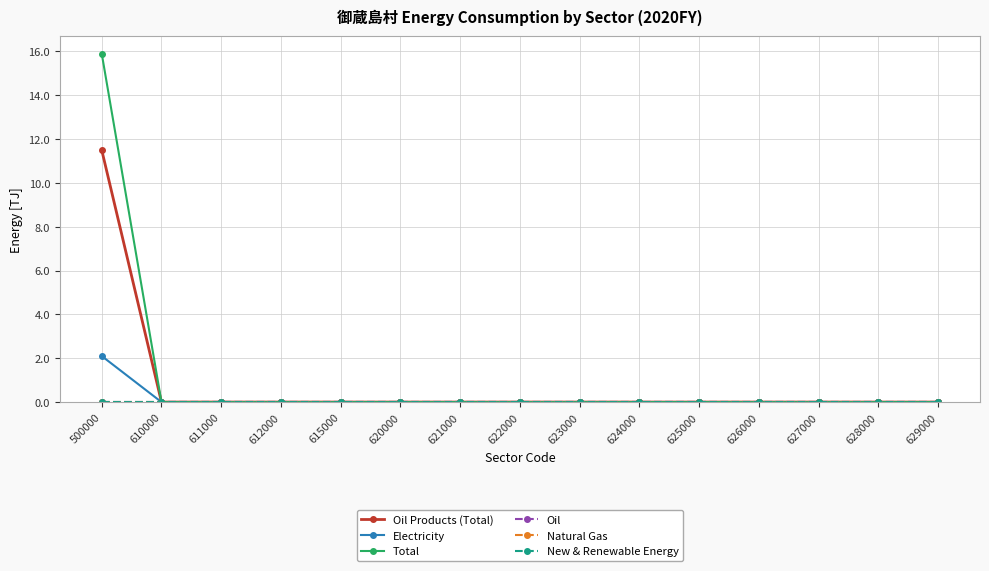

What is the average value of the Total series?

1.1